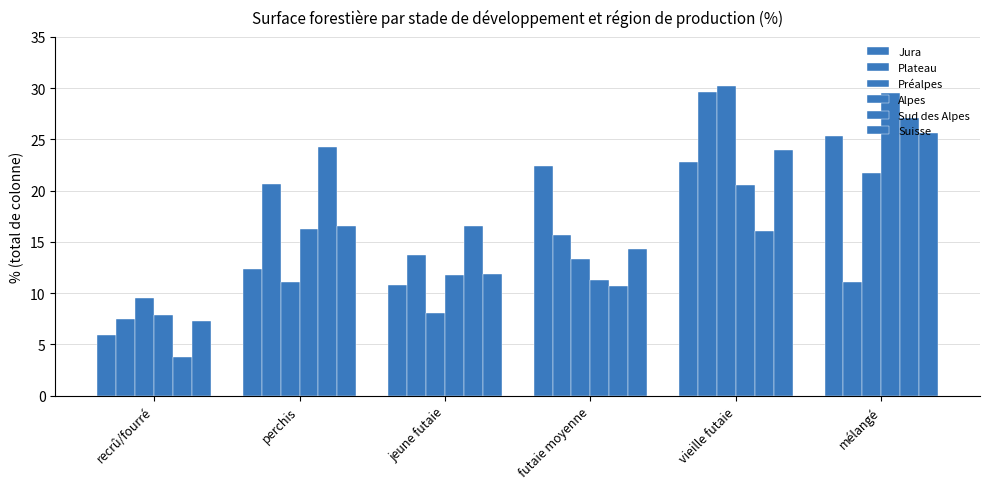

How many data points in Alpes are above 16?

3